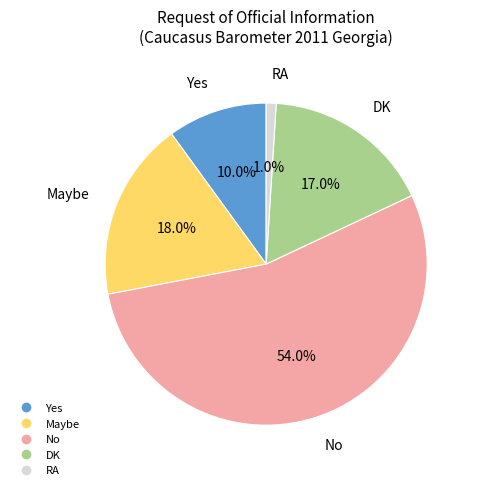

Does No account for over 50% of the chart?

Yes